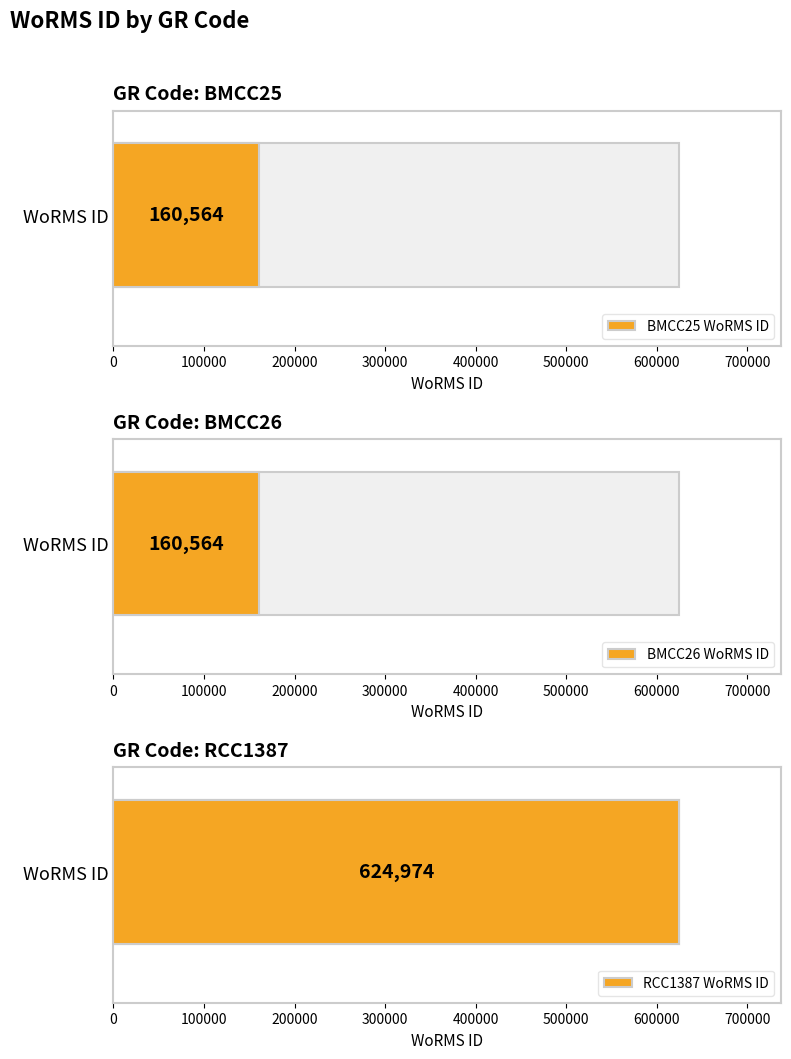

The value at RCC1387 is 989183. True or false?

False